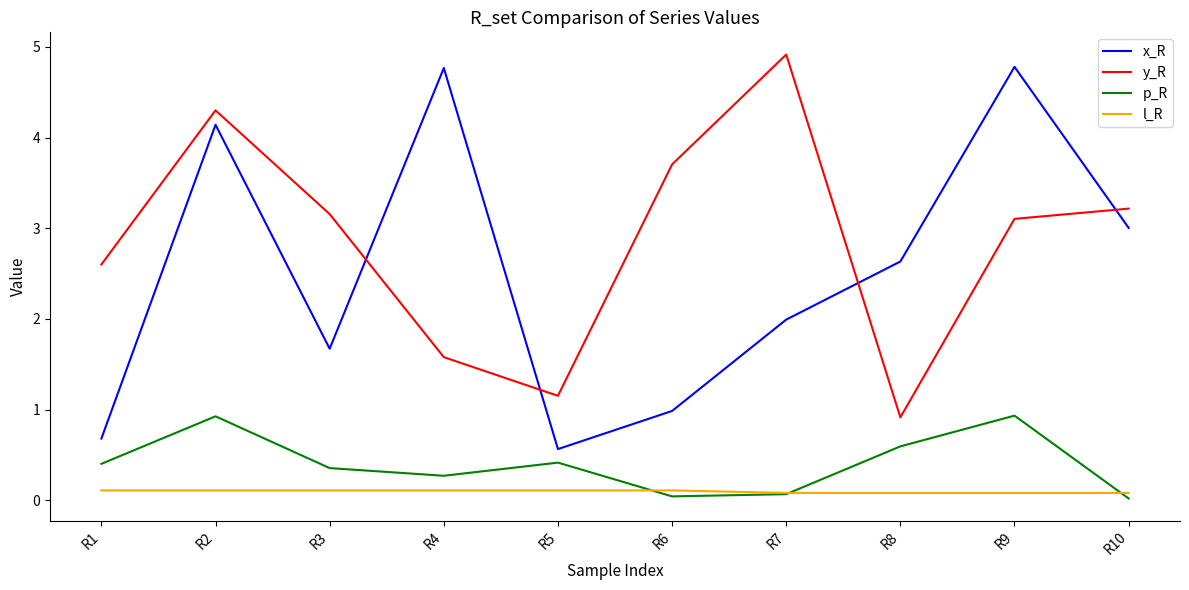

True or false: x_R and p_R cross at least once.

False